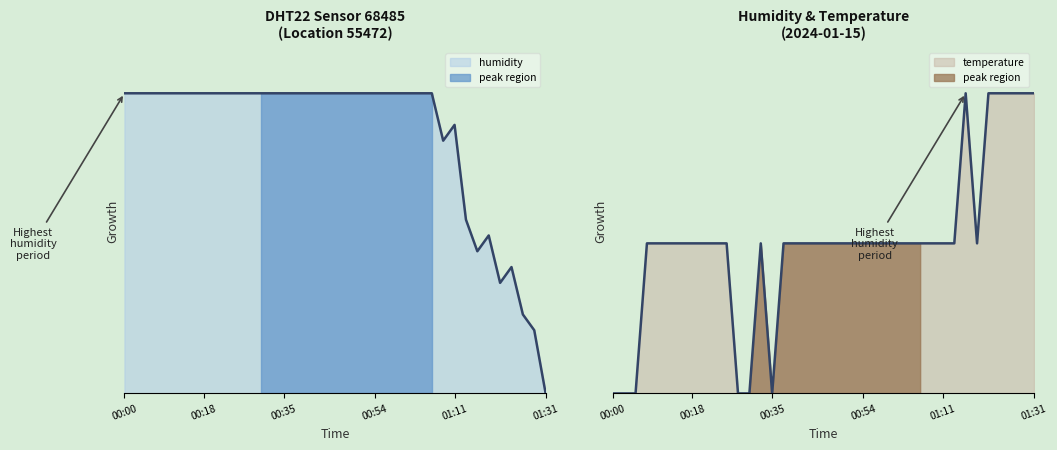

Which series ends up on top after the final intersection of humidity and temperature?

temperature